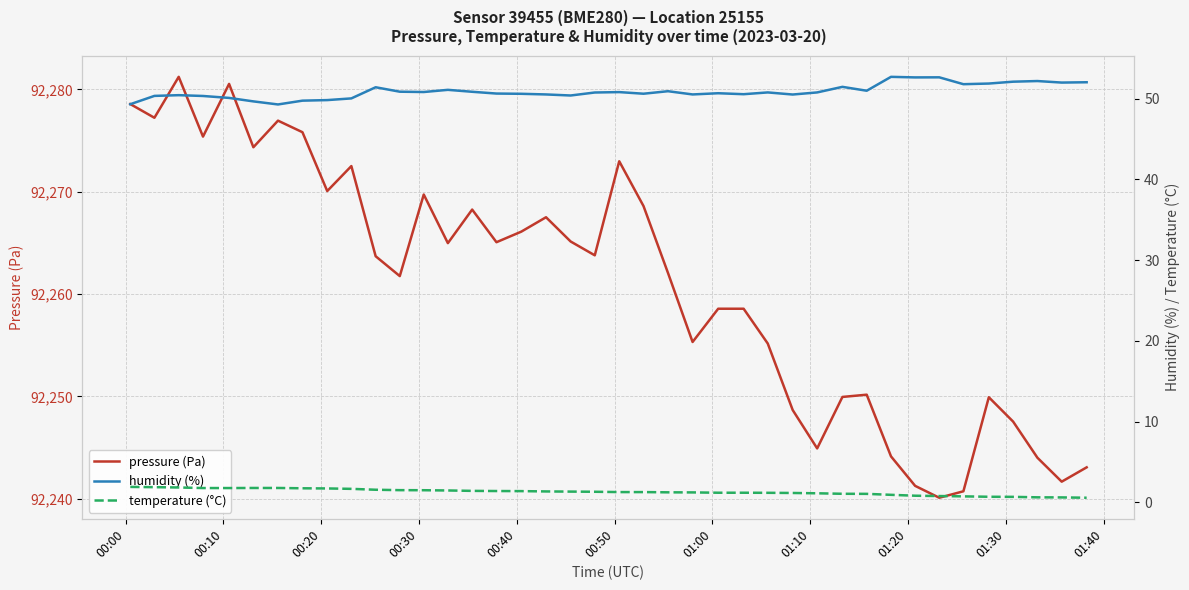

Which series has the largest total across all categories?

pressure (Pa)